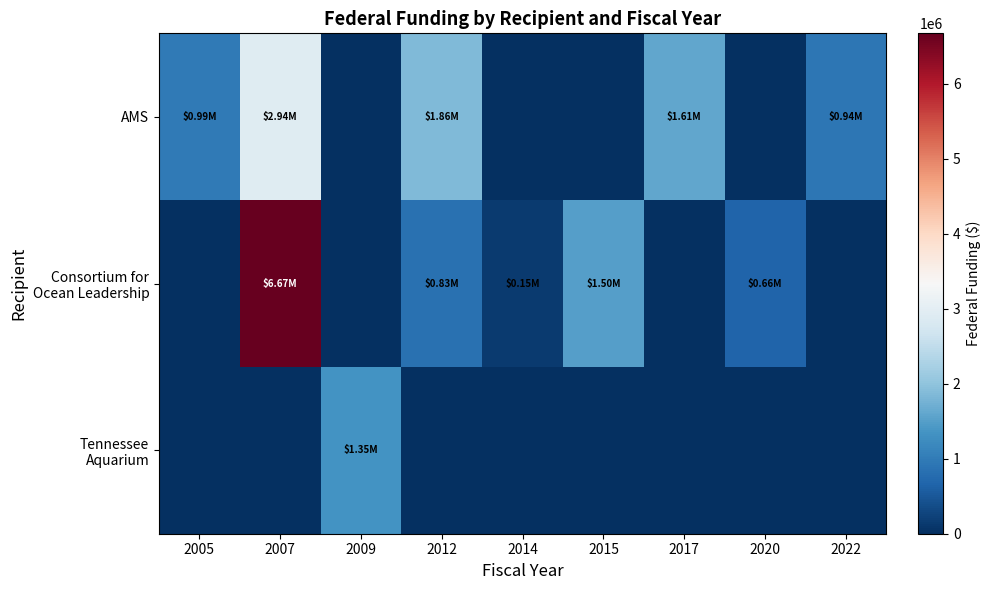

At which category is the sum across all series the highest?

2007